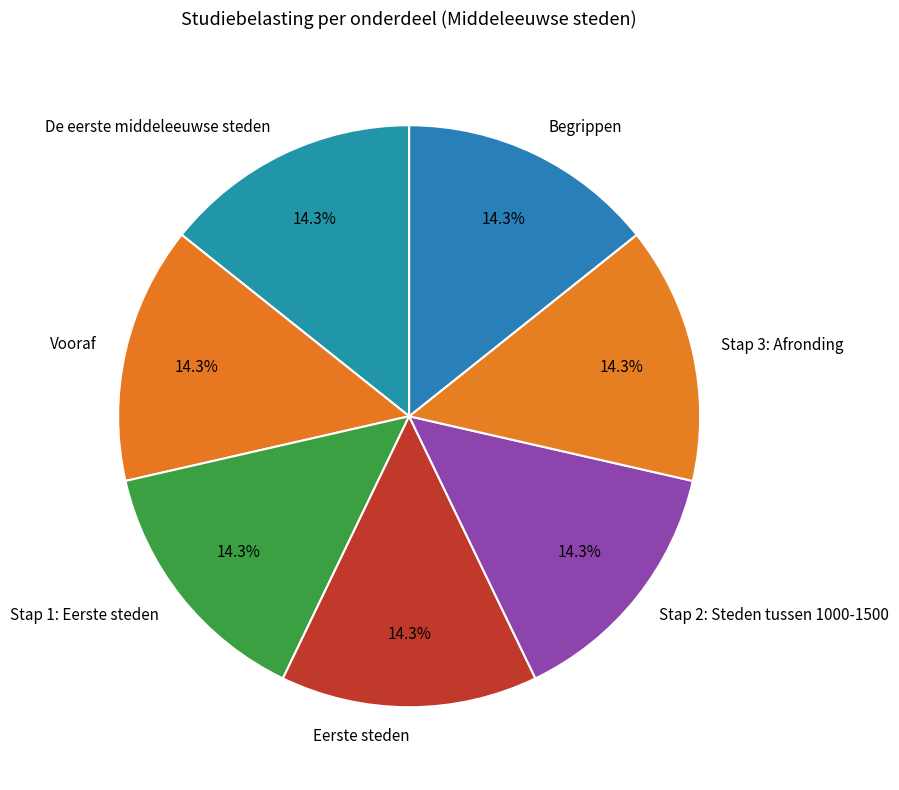

Is Begrippen the majority of the pie?

No